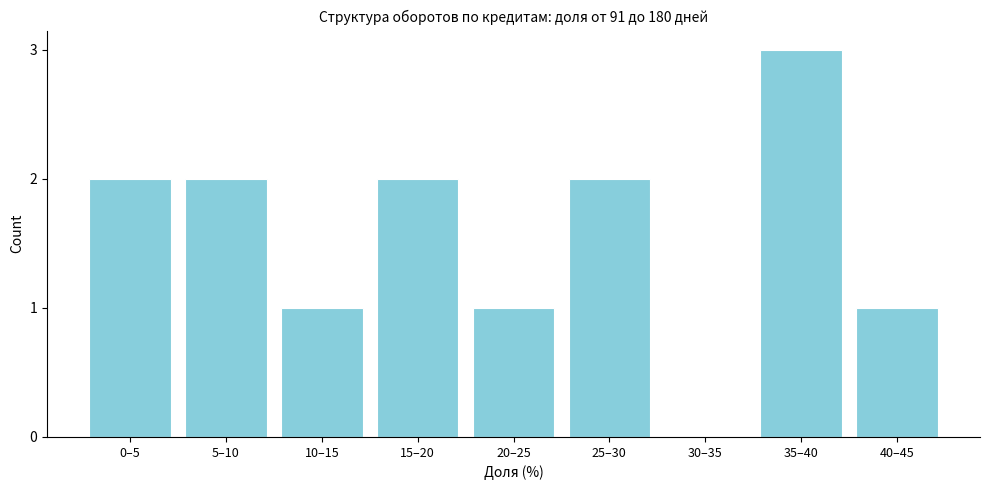

Reading left to right, what are all the values shown in this chart?

0–5=2	5–10=2	10–15=1	15–20=2	20–25=1	25–30=2	30–35=0	35–40=3	40–45=1